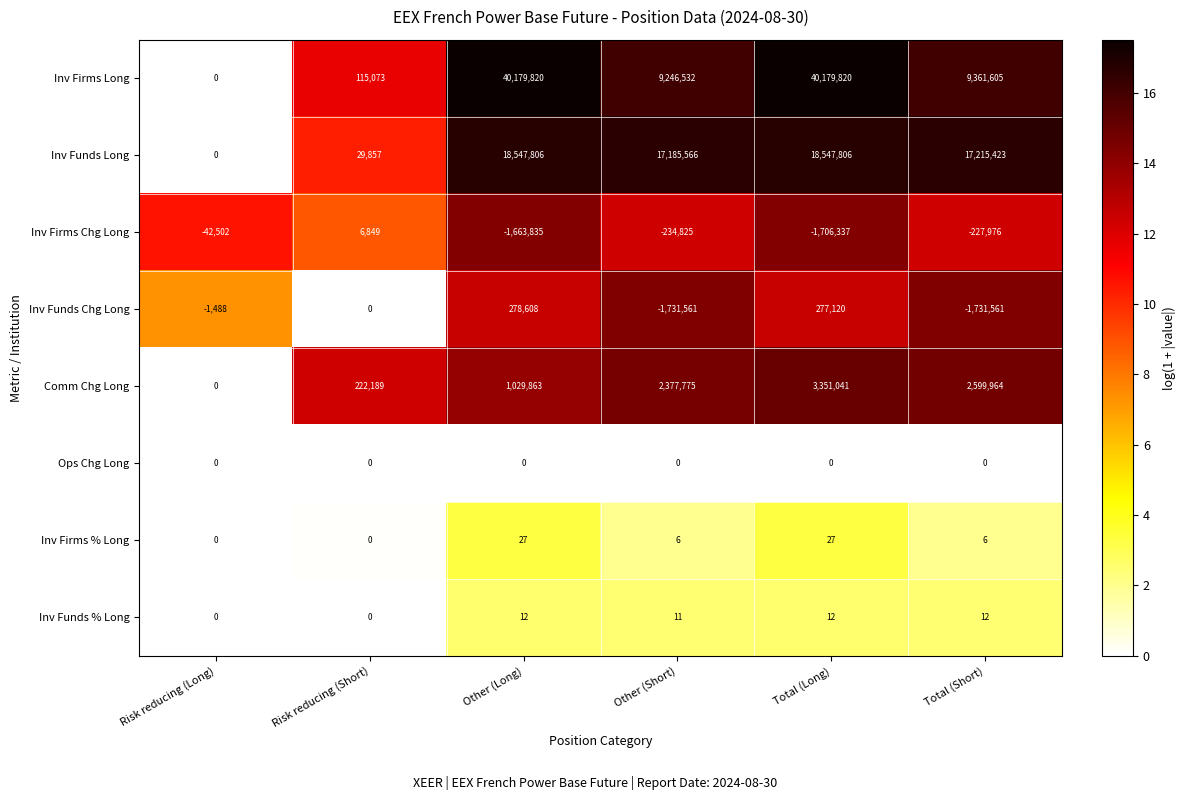

What is the highest value of the Inv Funds Chg Long series?

278608